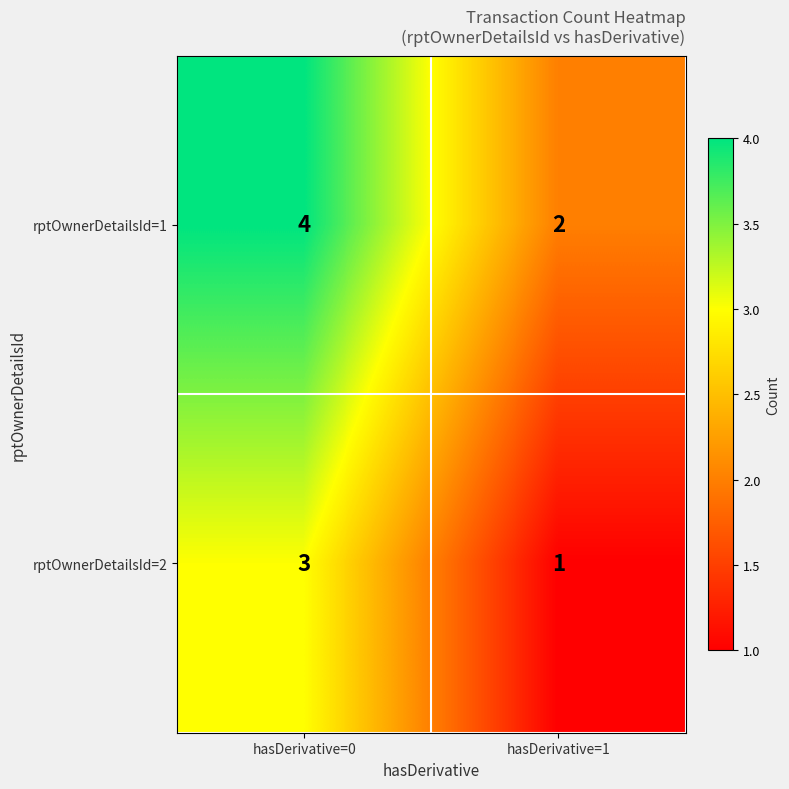

Is it true that rptOwnerDetailsId=1 equals 3 at hasDerivative=1?

False